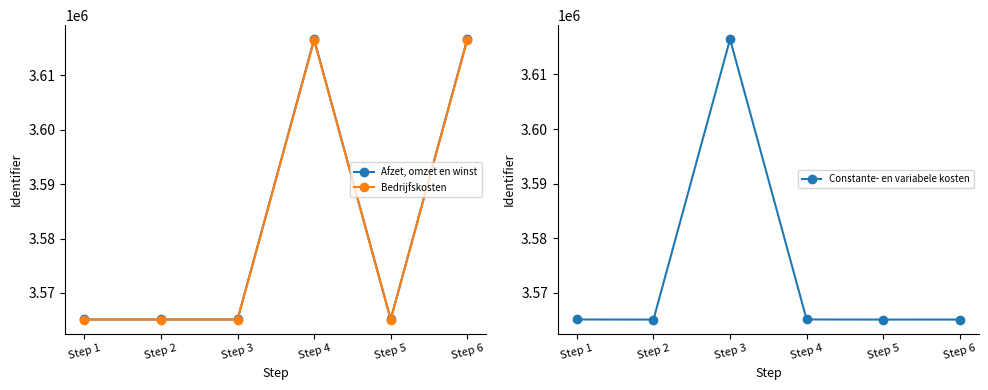

What is the spread (max minus min) of values at Step 5?

20